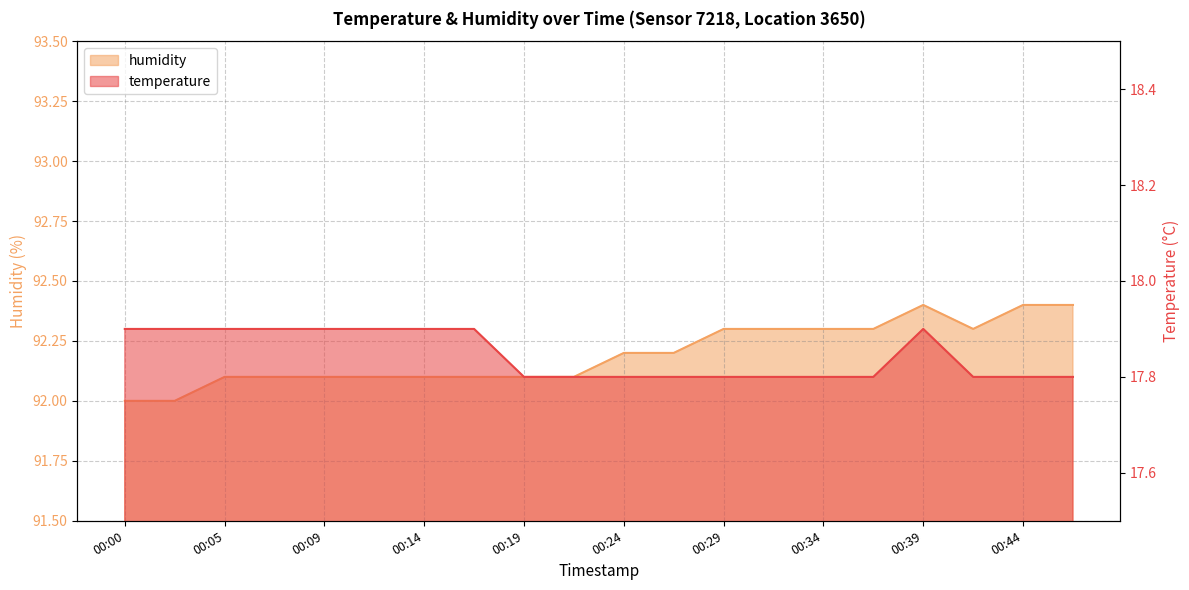

What is the minimum value shown in the chart?

17.8